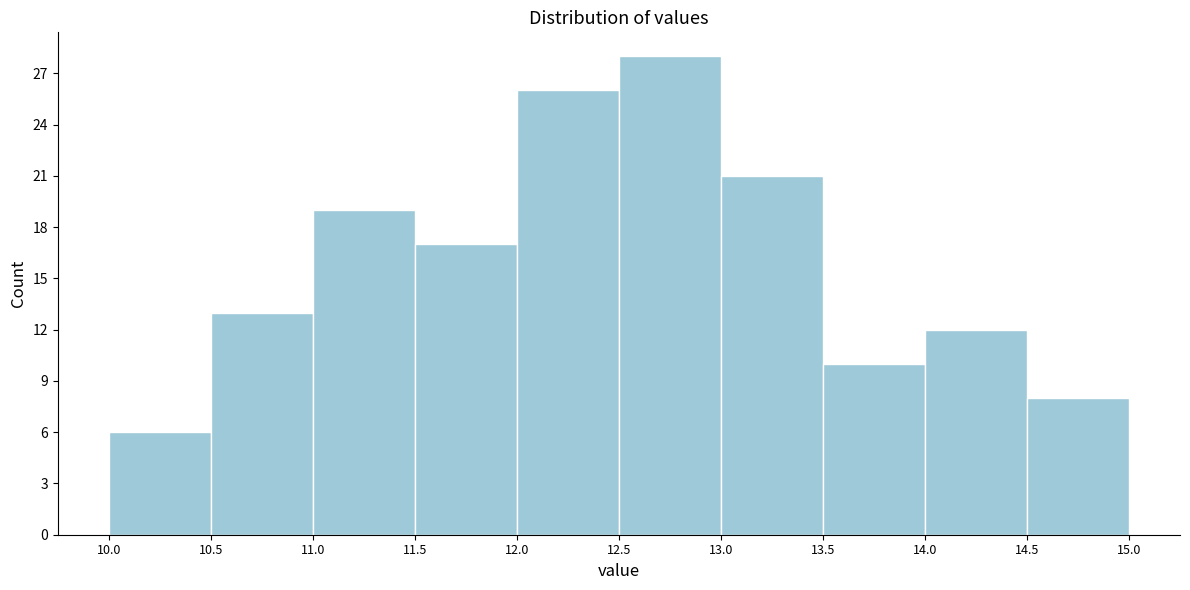

What is the height of the bar covering 12.0 to 12.5 on the x-axis? The values are not printed on the chart, so give them approximately, as read against the axis.

26